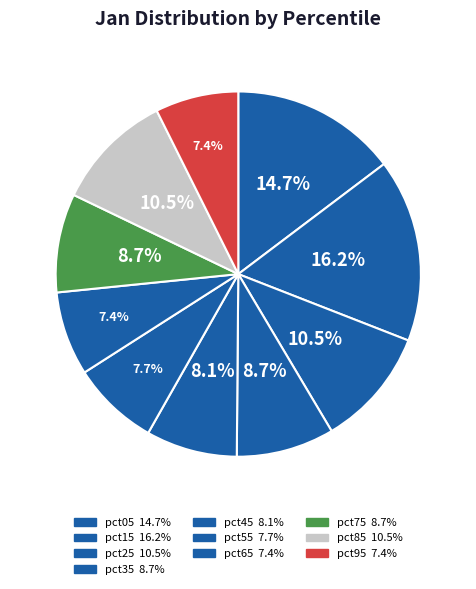

To the nearest percent, what is the combined percentage of pct65 and pct25?

18%